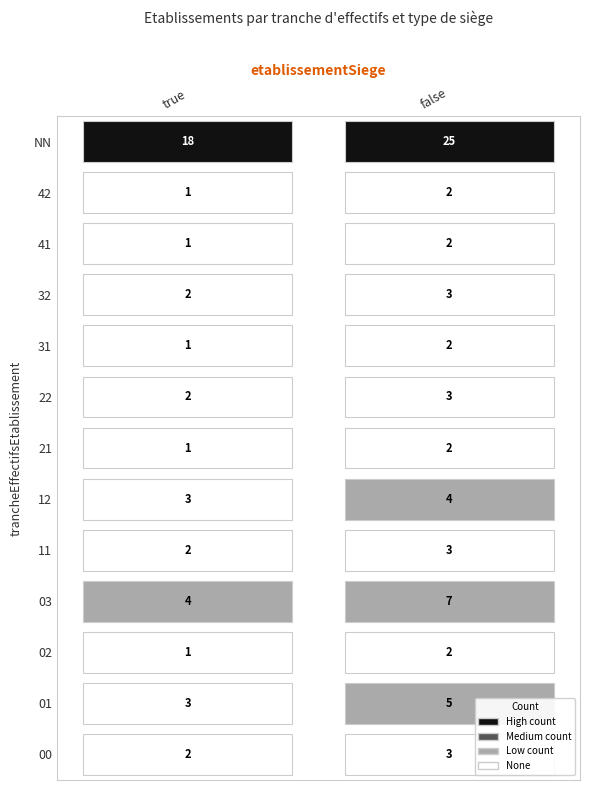

List the labels in order of value, largest first.

false_NN, true_NN, false_03, false_01, true_03, false_12, true_01, true_12, false_00, false_11, false_22, false_32, true_00, true_11, true_22, true_32, false_02, false_21, false_31, false_41, false_42, true_02, true_21, true_31, true_41, true_42